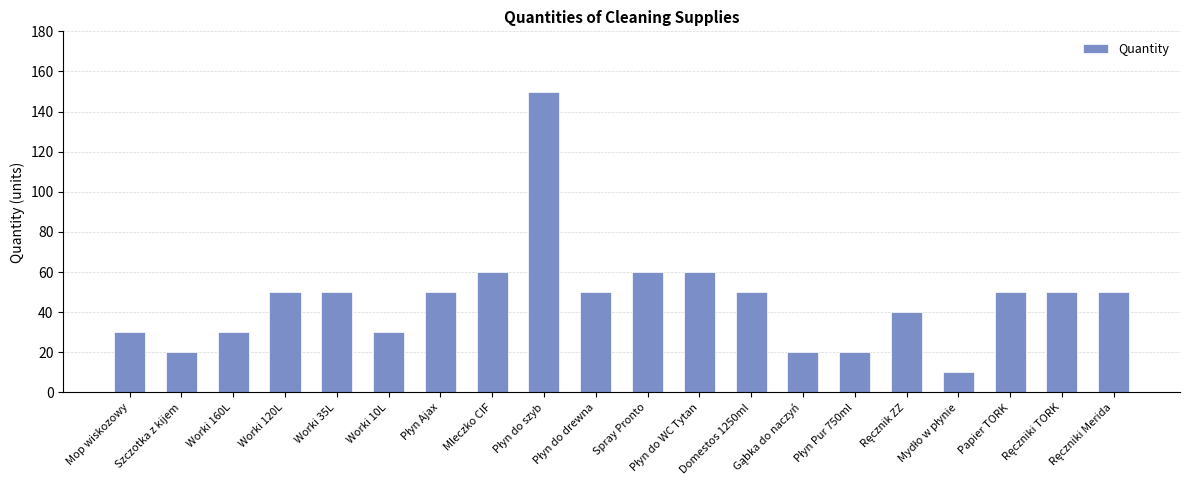

Is it true that the value at Spray Pronto is 95?

False